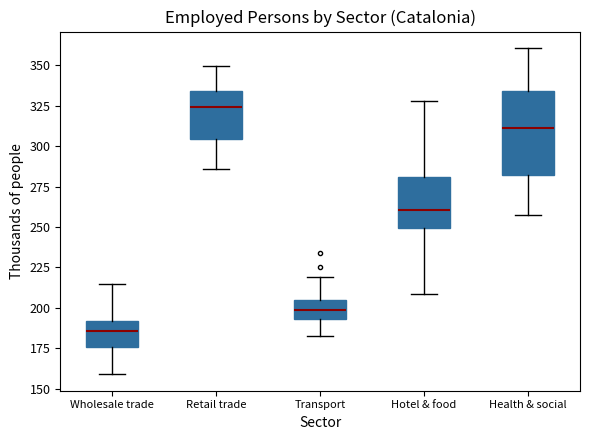

Which box has the lowest median line?

Wholesale trade